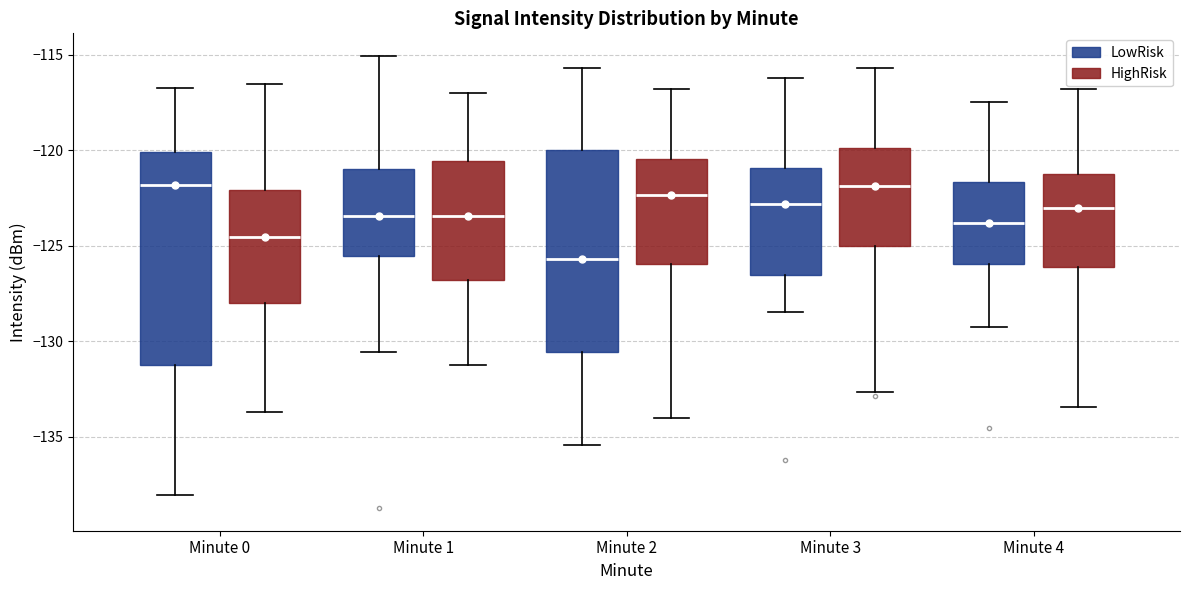

Reading left to right, read every box against the y-axis: the position of its median line, the range the box covers, and the ends of its whiskers. The values are not printed on the chart, so give them approximately, as read against the axis.

Minute 0 (LowRisk): median -122.0, box -131.5 to -120.0, whiskers -138.0 to -116.5
Minute 0 (HighRisk): median -124.5, box -128.0 to -122.0, whiskers -133.5 to -116.5
Minute 1 (LowRisk): median -123.5, box -125.5 to -121.0, whiskers -130.5 to -115.0
Minute 1 (HighRisk): median -123.5, box -127.0 to -120.5, whiskers -131.0 to -117.0
Minute 2 (LowRisk): median -125.5, box -130.5 to -120.0, whiskers -135.5 to -115.5
Minute 2 (HighRisk): median -122.5, box -126.0 to -120.5, whiskers -134.0 to -117.0
Minute 3 (LowRisk): median -123.0, box -126.5 to -121.0, whiskers -128.5 to -116.0
Minute 3 (HighRisk): median -122.0, box -125.0 to -120.0, whiskers -132.5 to -115.5
Minute 4 (LowRisk): median -124.0, box -126.0 to -121.5, whiskers -129.0 to -117.5
Minute 4 (HighRisk): median -123.0, box -126.0 to -121.0, whiskers -133.5 to -117.0